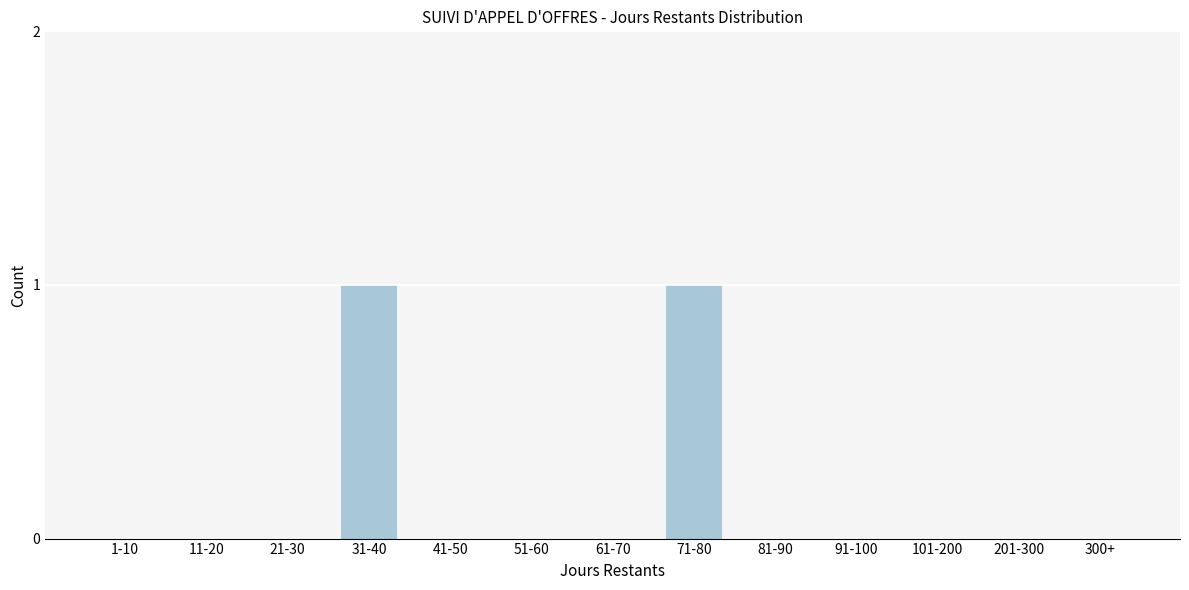

Reading right to left, transcribe all the data shown in this chart.

300+=0	201-300=0	101-200=0	91-100=0	81-90=0	71-80=1	61-70=0	51-60=0	41-50=0	31-40=1	21-30=0	11-20=0	1-10=0